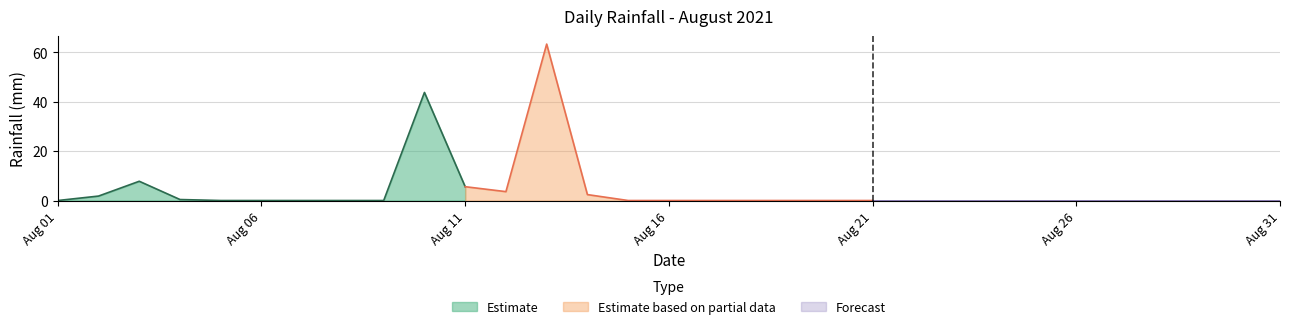

How many positive values are there?

8